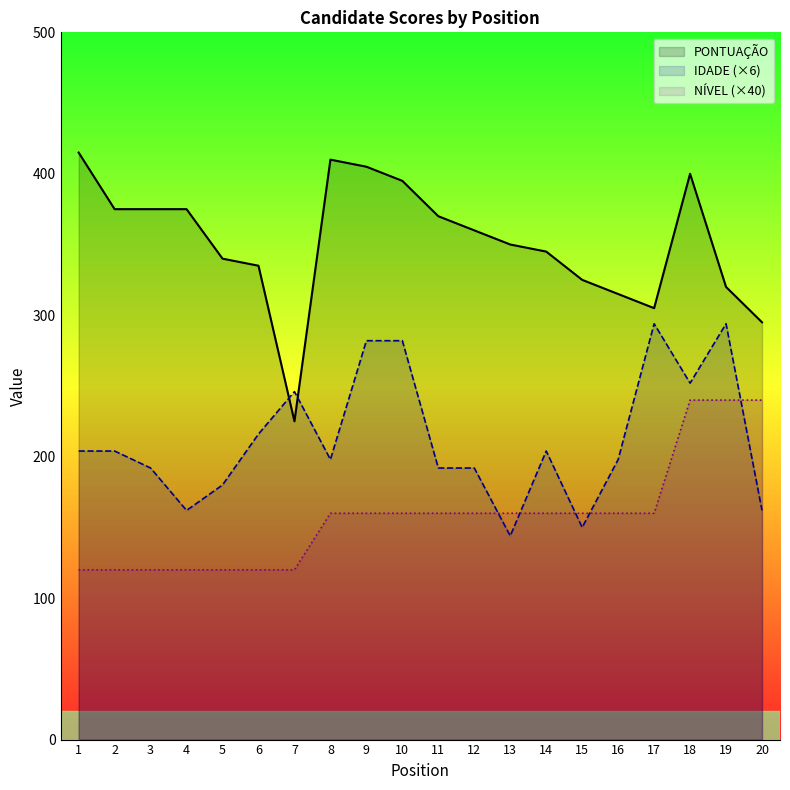

List the series in order of their peak value, lowest first.

NÍVEL (×40), IDADE (×6), PONTUAÇÃO